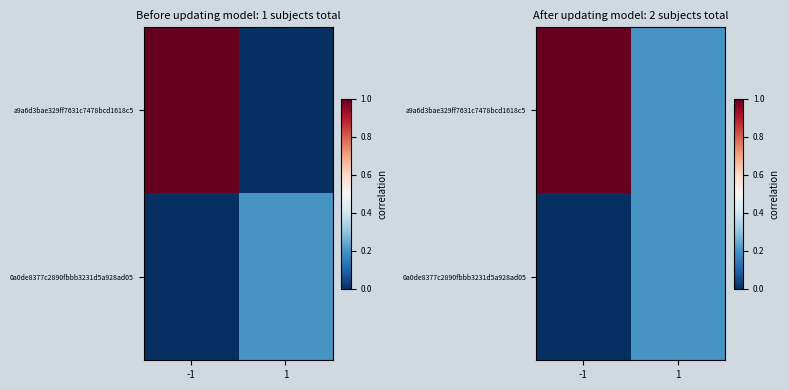

Which category has the lowest value in the a9a6d3bae329ff7631c7478bcd1618c5 series?

1